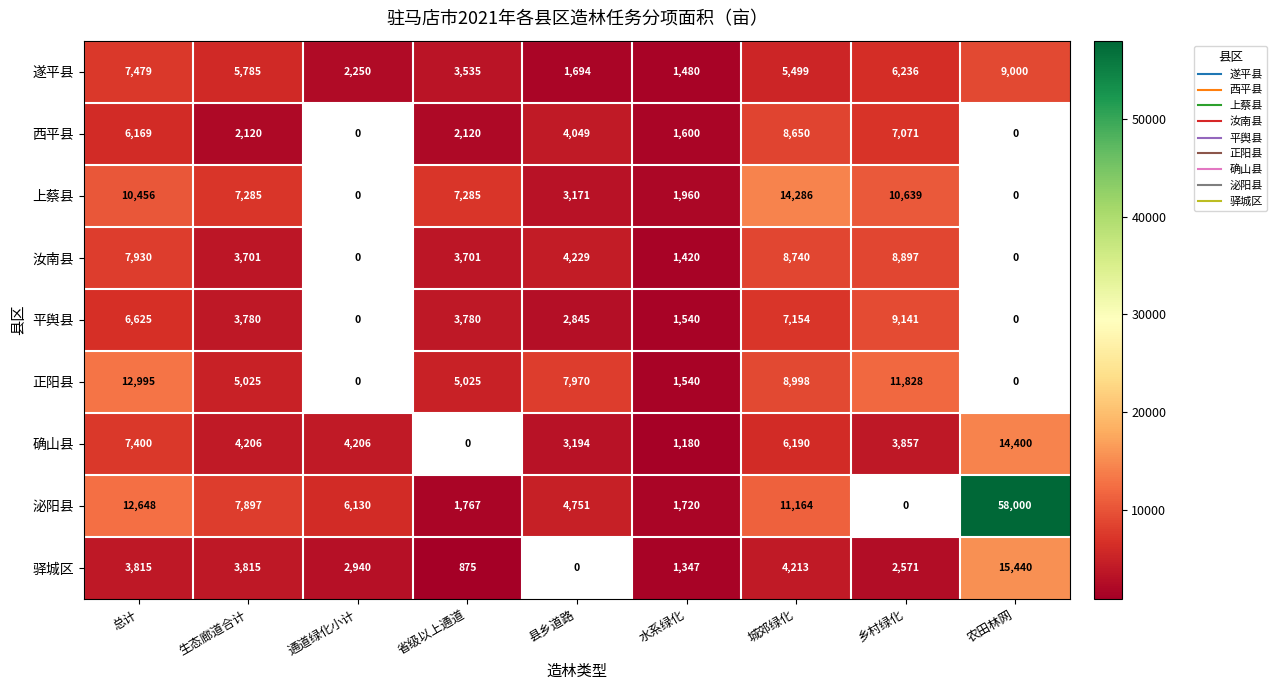

How many positive values does the 平舆县 series have?

7